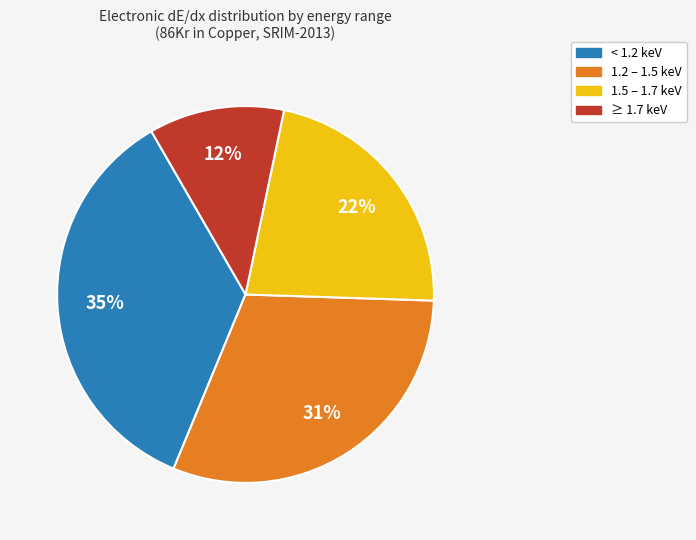

Does any single category account for the majority?

No